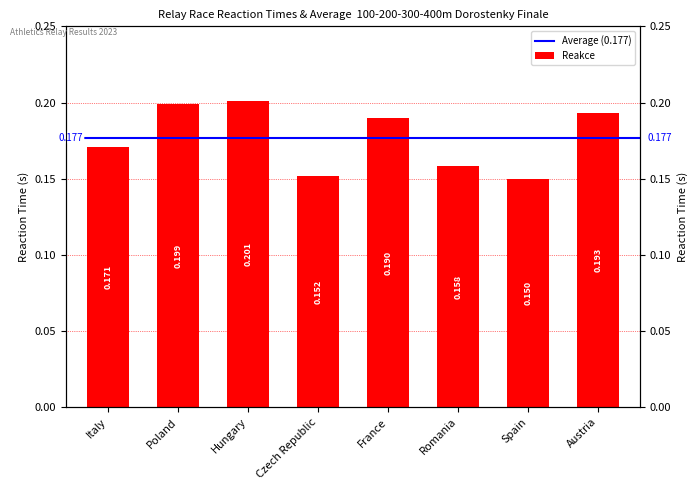

The value at Poland is 0.4. True or false?

False